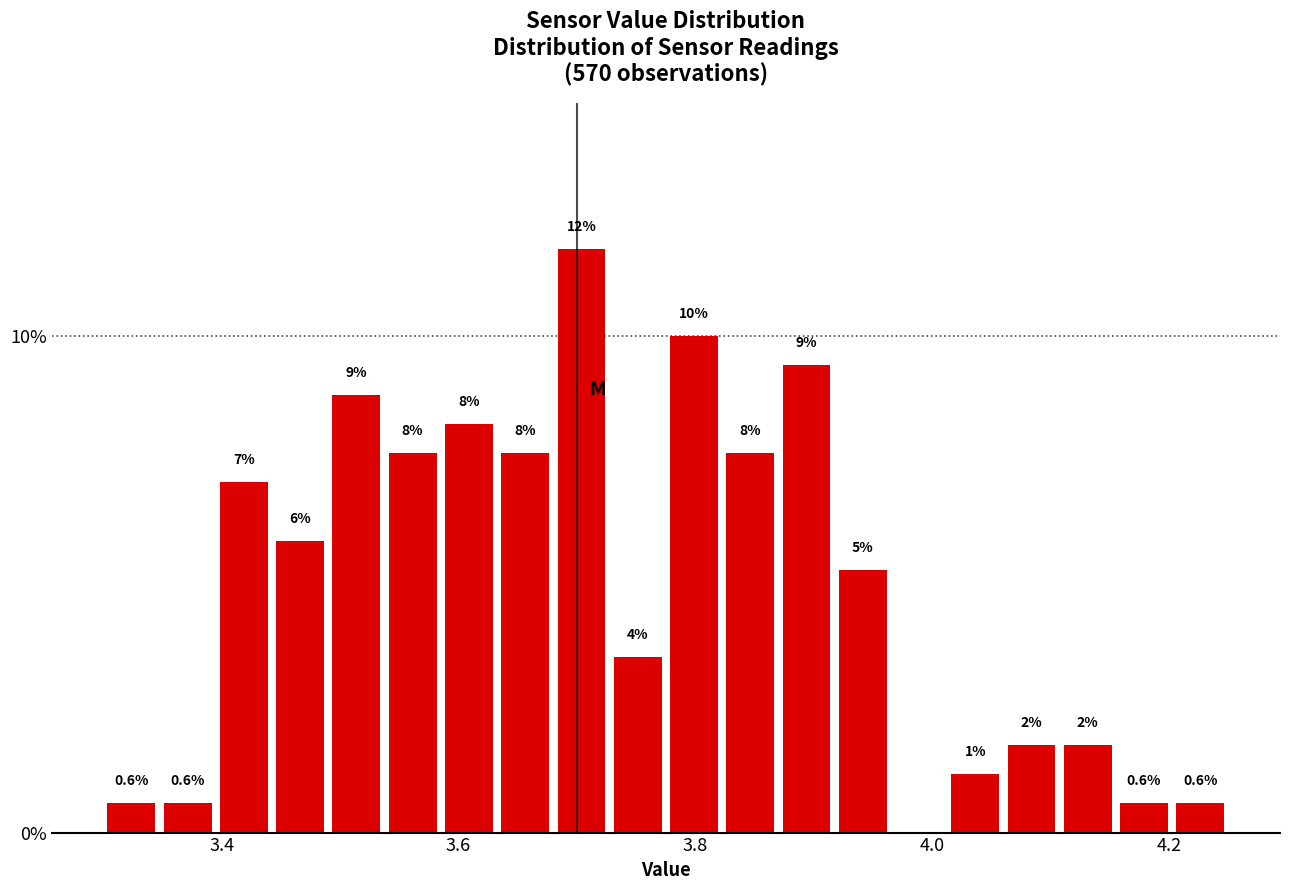

Read against the x-axis, roughly where is the centre of the tallest bar?

3.70